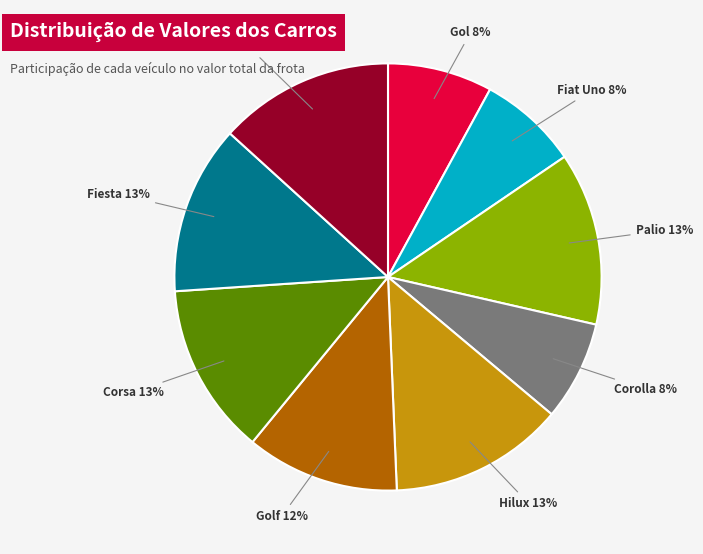

Is there a majority slice in this chart?

No